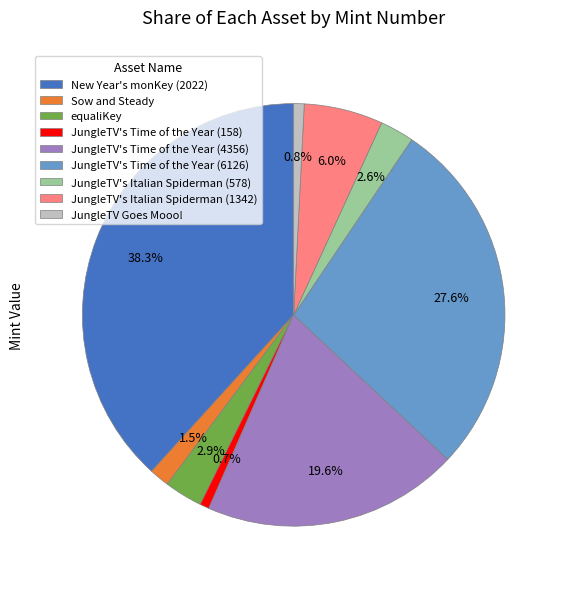

Does JungleTV's Time of the Year (4356) account for over 50% of the chart?

No